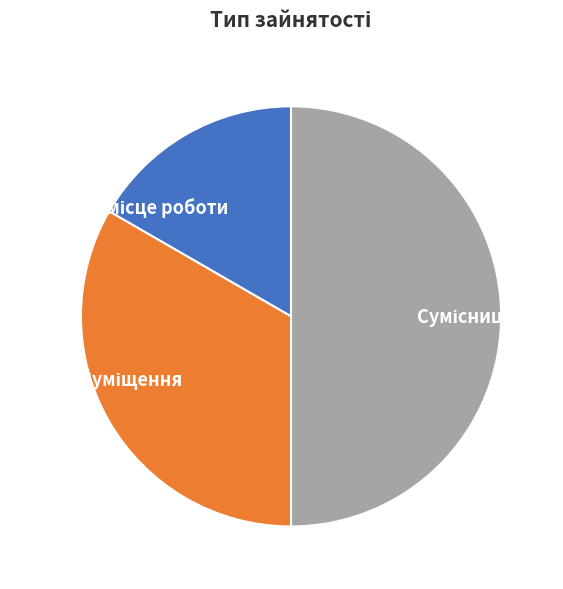

How many segments does this pie chart have?

3